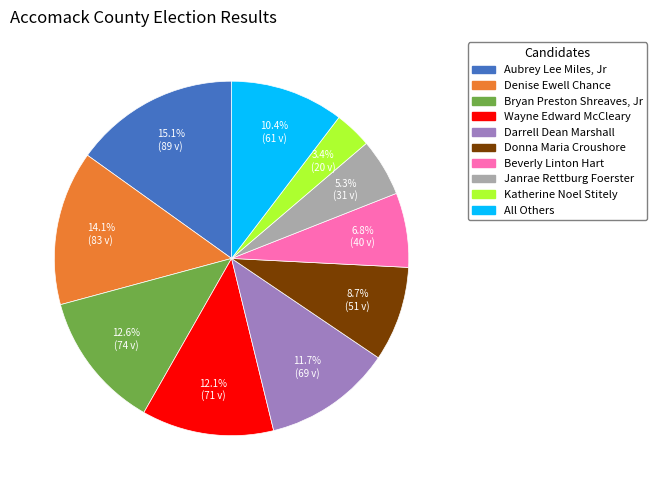

How many slices are in this pie chart?

10